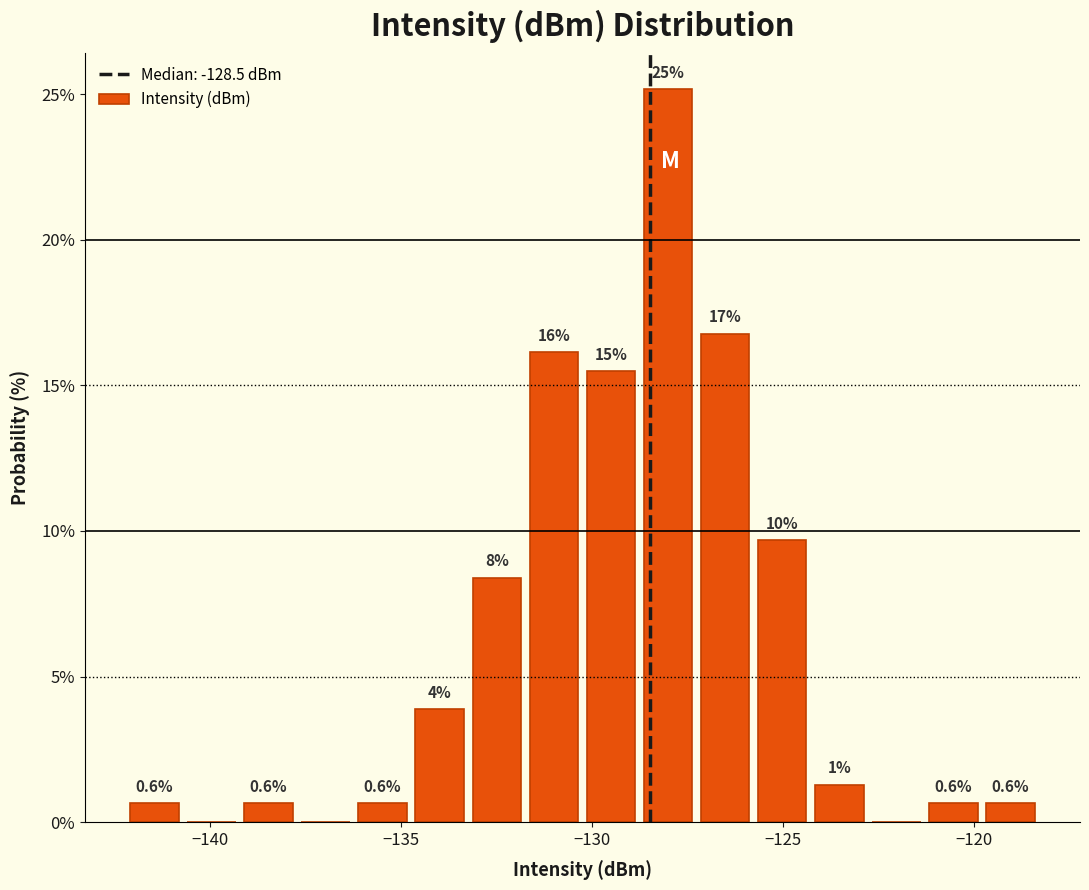

Around what value on the x-axis is the tallest bar? Give the approximate position of its centre, as read against the axis.

-128.0